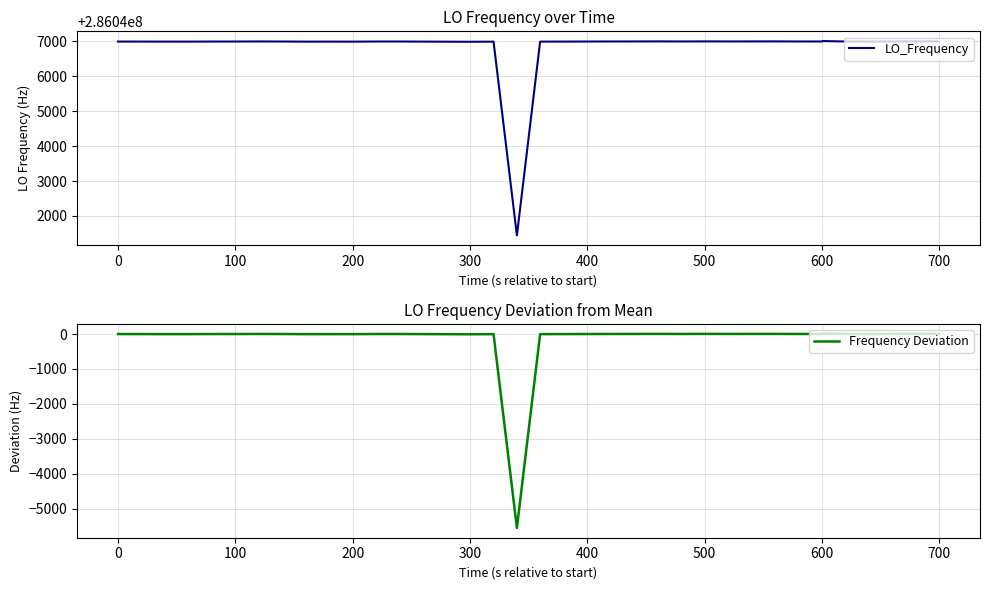

What is the difference between the maximum and minimum values in the Frequency Deviation series?

5571.7